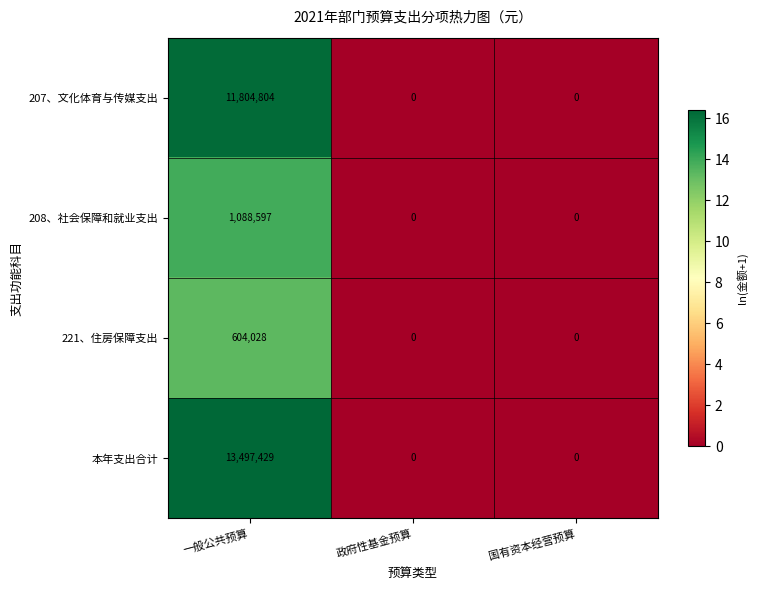

Reading left to right, what are all the values shown in this chart?

207、文化体育与传媒支出: 一般公共预算=11804804	政府性基金预算=0	国有资本经营预算=0
208、社会保障和就业支出: 一般公共预算=1088597	政府性基金预算=0	国有资本经营预算=0
221、住房保障支出: 一般公共预算=604028	政府性基金预算=0	国有资本经营预算=0
本年支出合计: 一般公共预算=13497429	政府性基金预算=0	国有资本经营预算=0